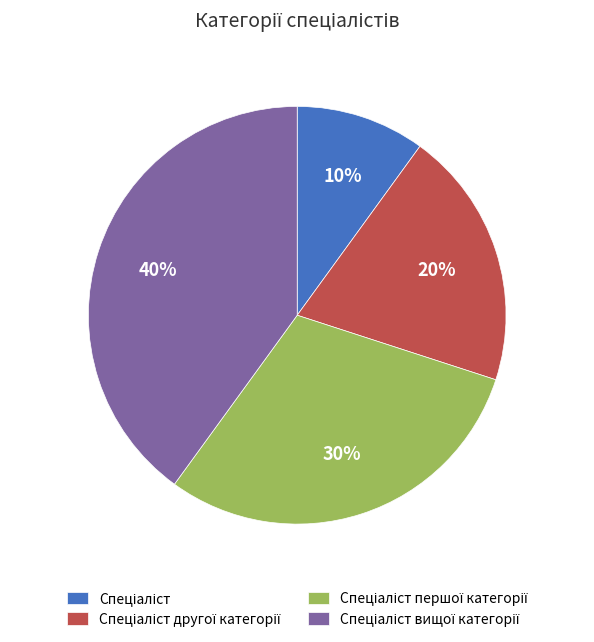

To the nearest percent, what is the difference between the largest and smallest slice percentages?

30%